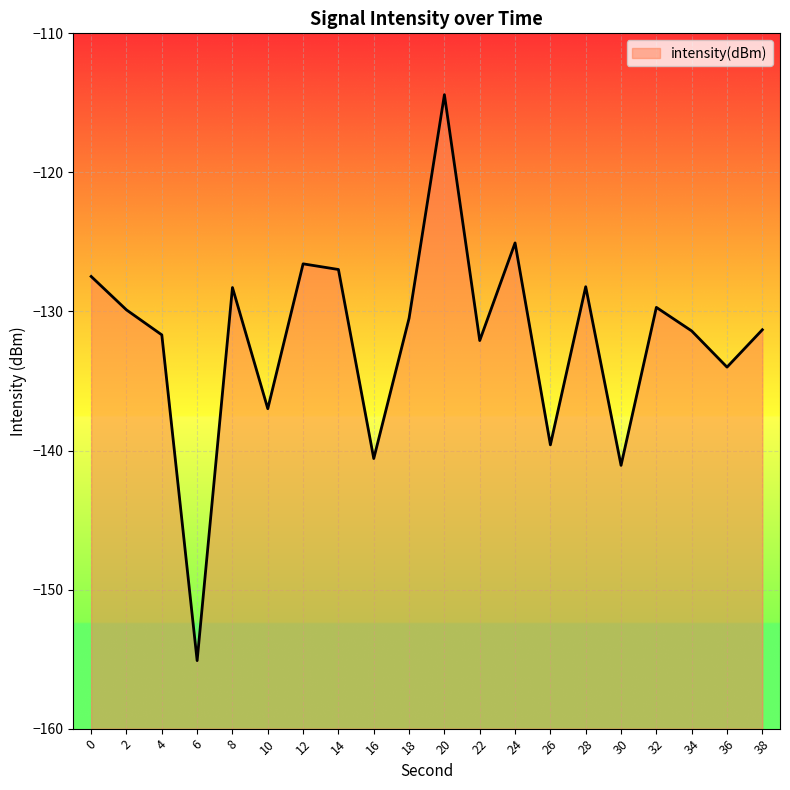

List the labels in order of value, smallest first.

6, 30, 16, 26, 10, 36, 22, 4, 34, 38, 18, 2, 32, 8, 28, 0, 14, 12, 24, 20